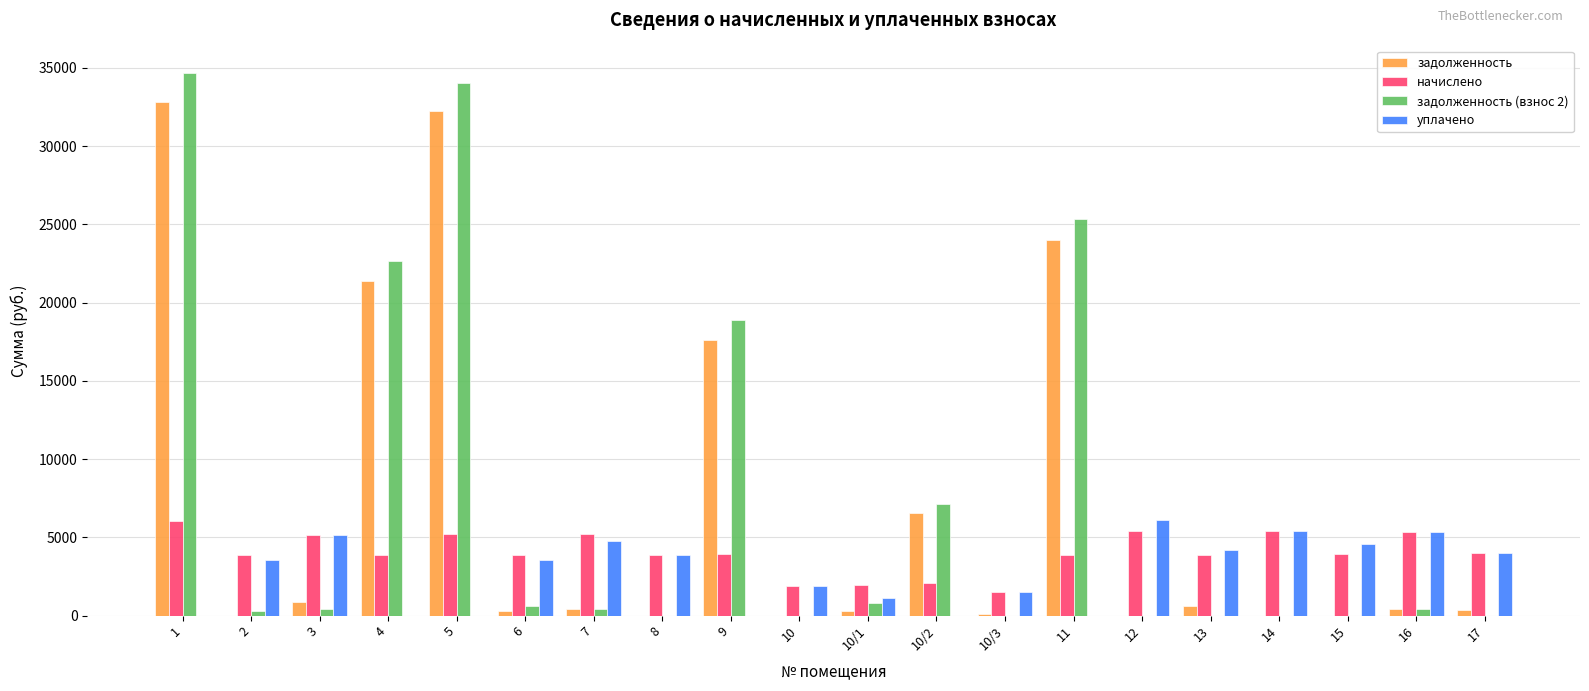

What is the total value across all series at 11?

53199.5